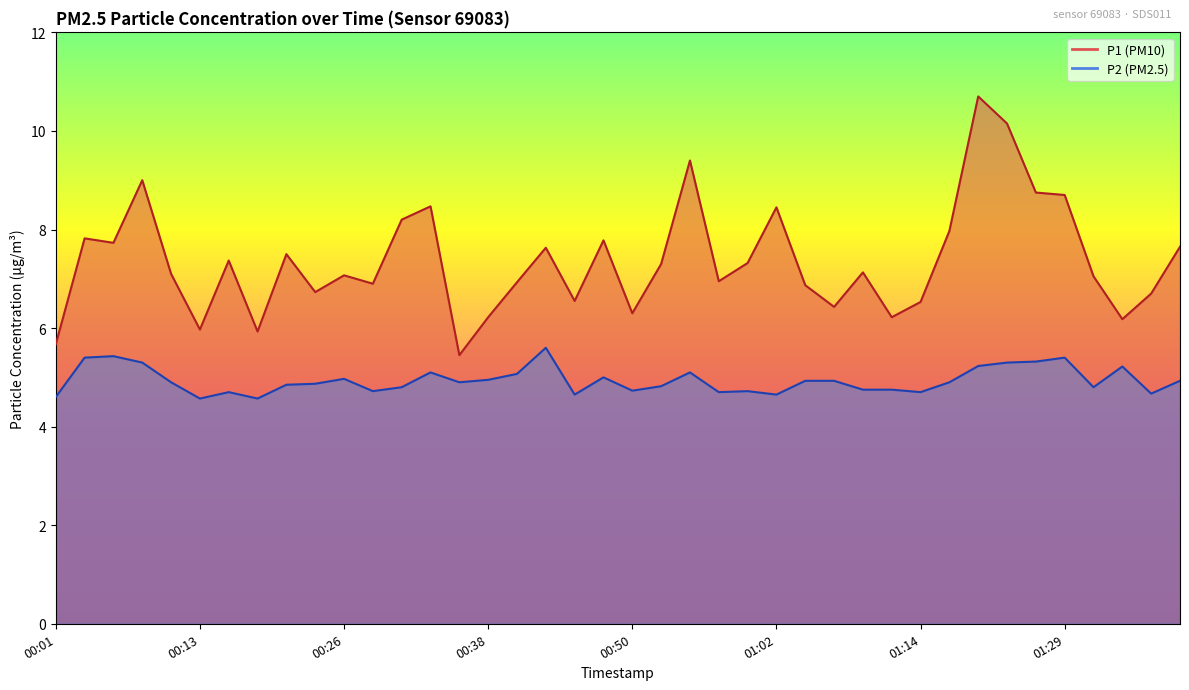

Does the chart display data point markers on the line(s)?

No